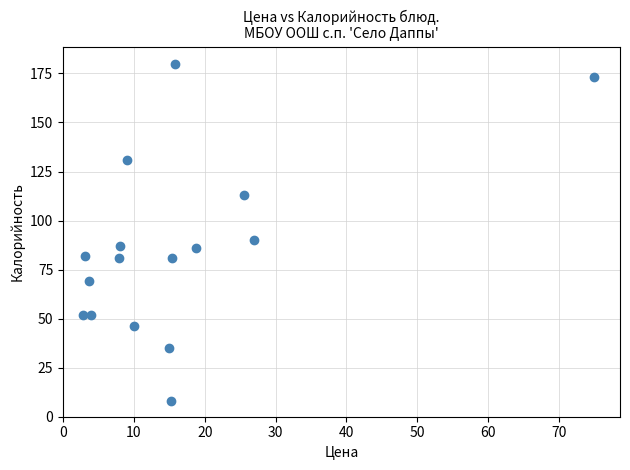

What is the range of Y values (max minus min)?

172